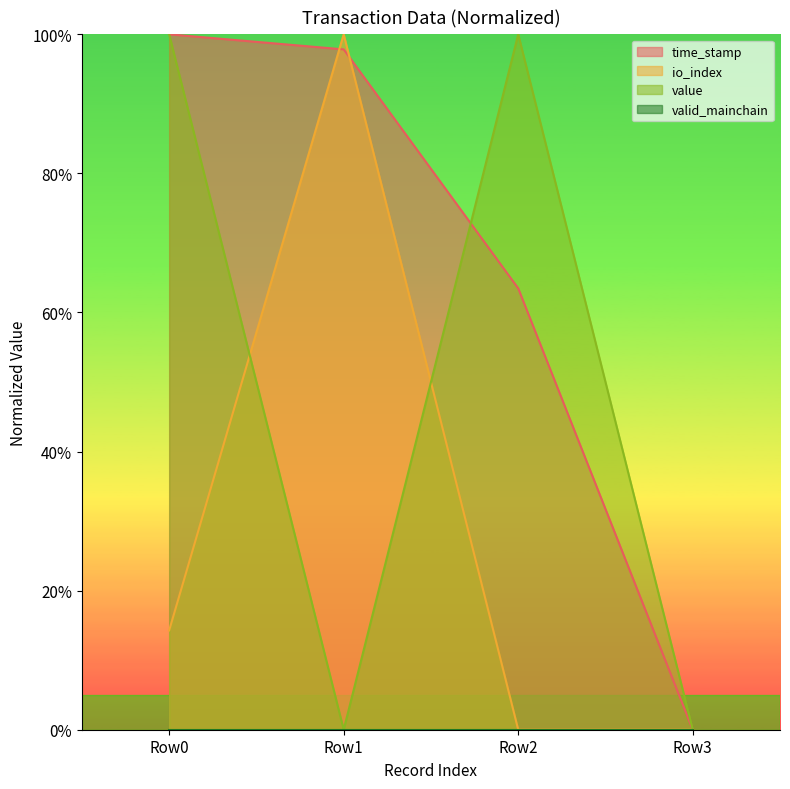

List the series in order of their peak value, highest first.

time_stamp, io_index, value